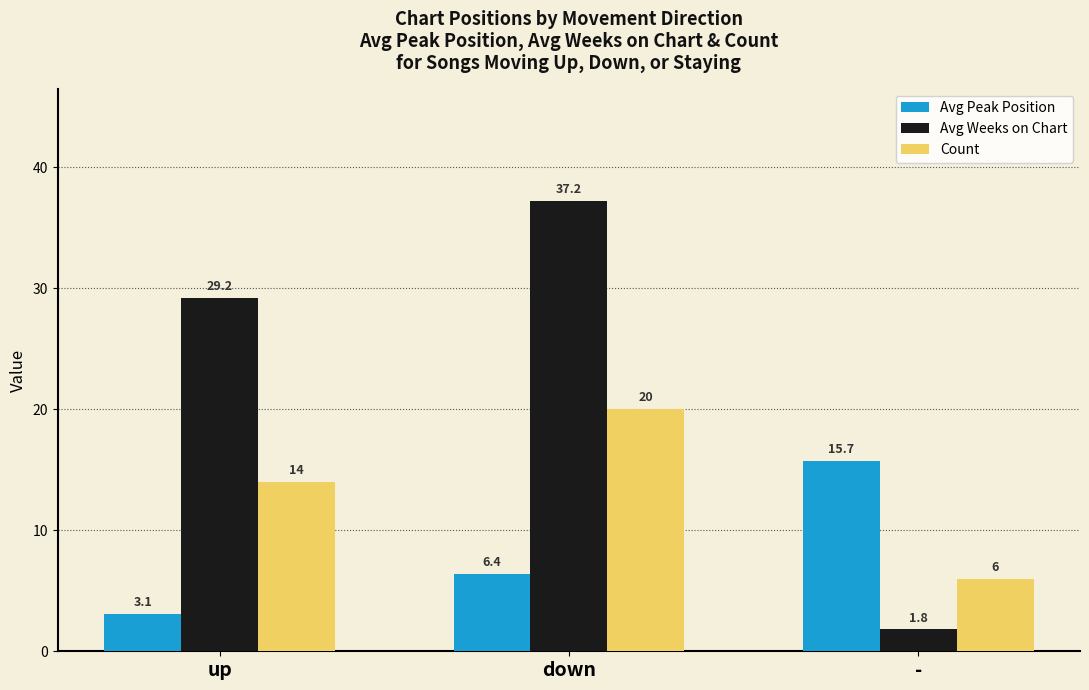

List the series in order of their peak value, lowest first.

Avg Peak Position, Count, Avg Weeks on Chart